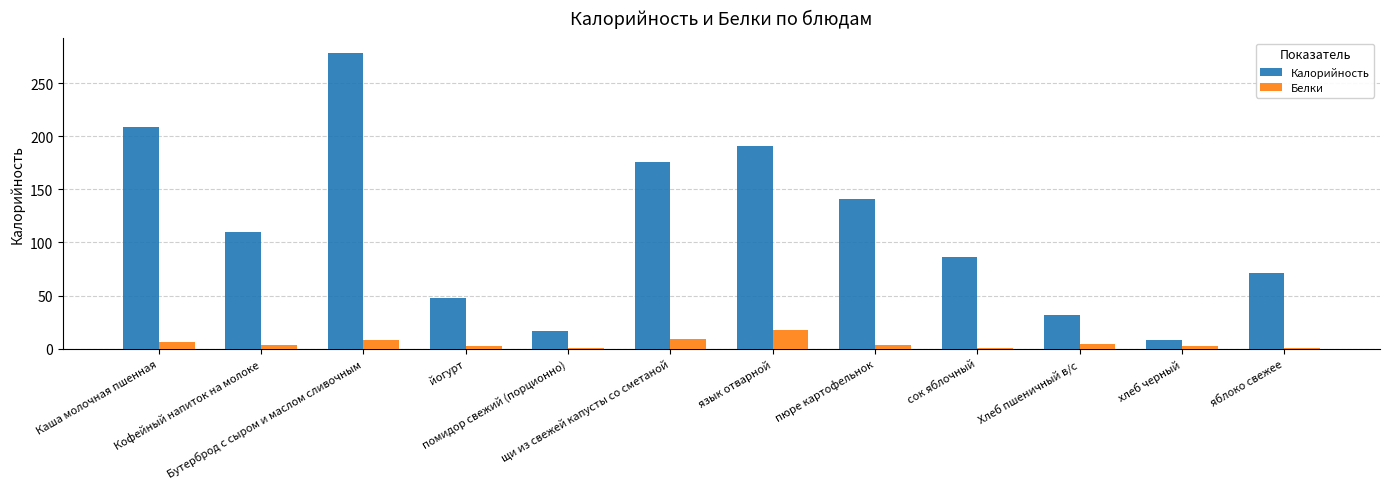

What is the maximum value for Калорийность?

278.6